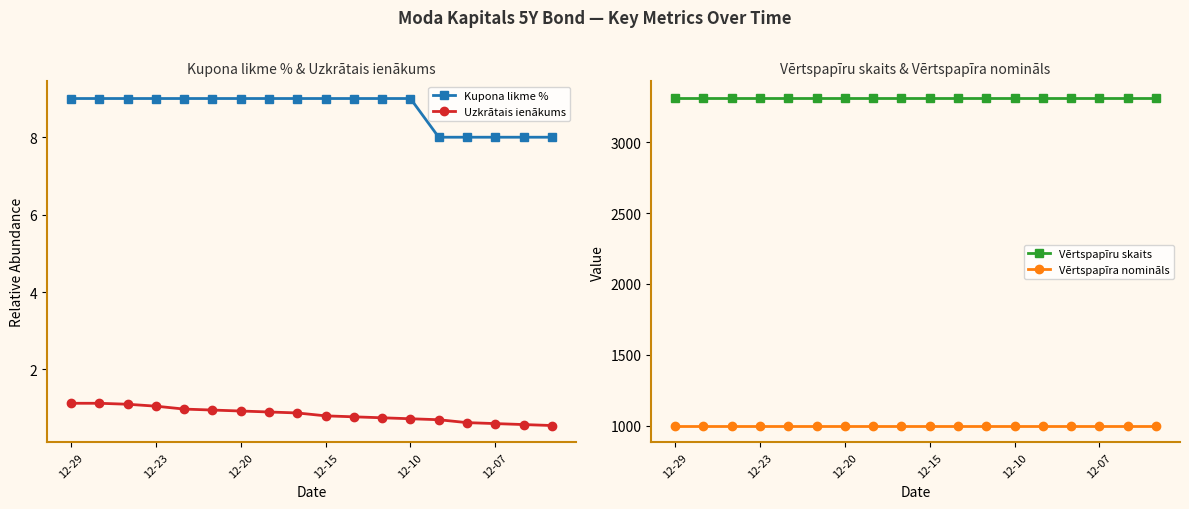

True or false: Uzkrātais ienākums and Kupona likme % cross at least once.

False